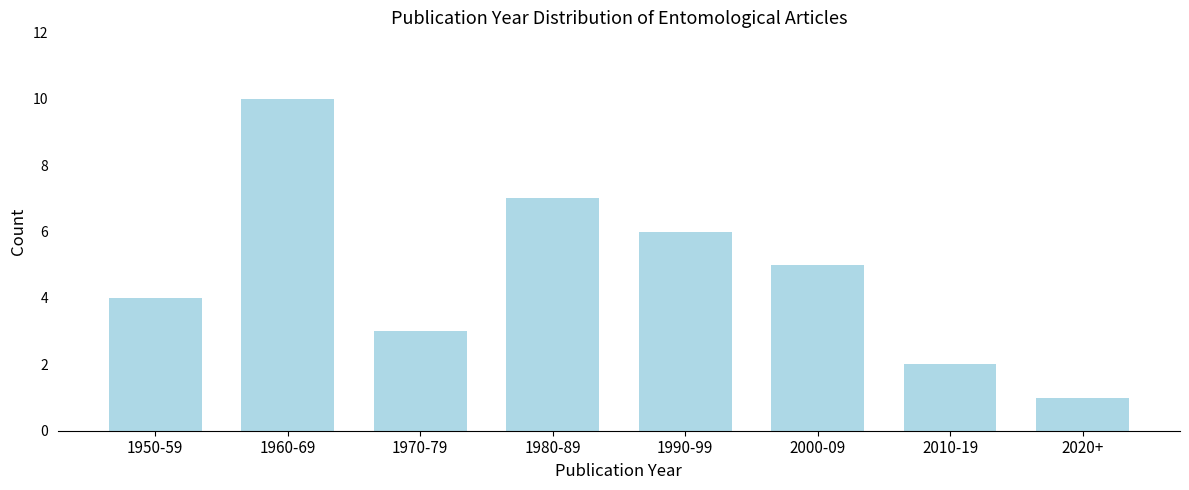

Reading left to right, transcribe all the data shown in this chart.

4	10	3	7	6	5	2	1